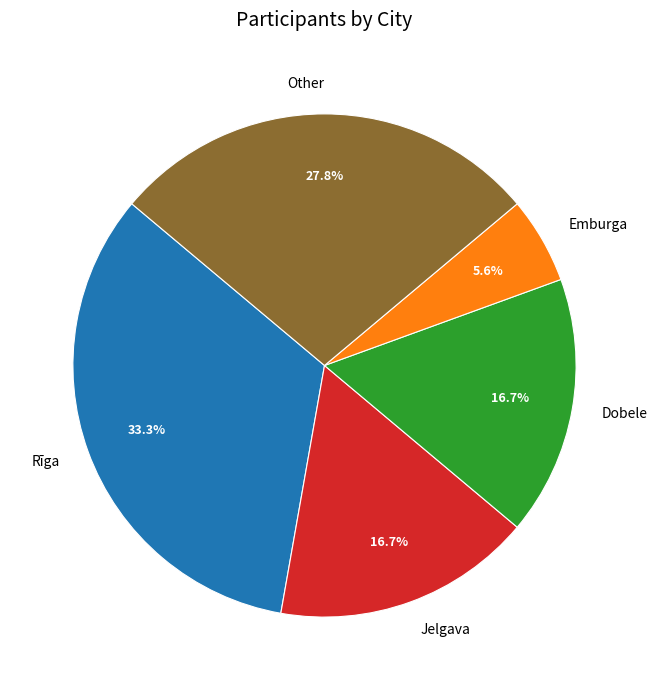

To the nearest percent, what is the average slice percentage?

20%